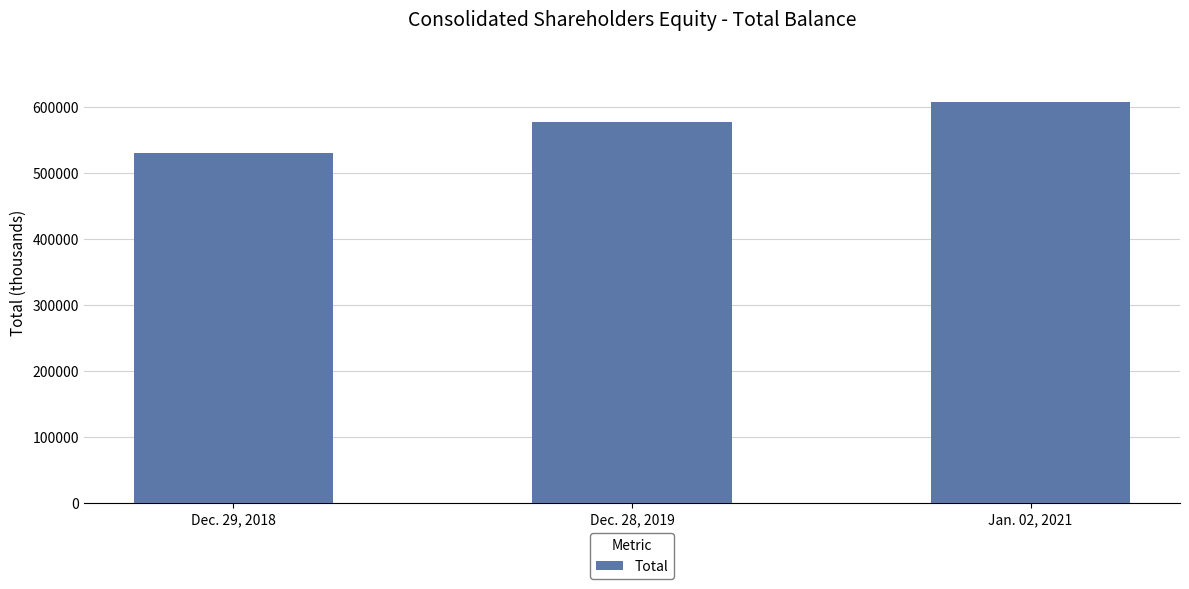

What is the maximum value shown in the chart?

607790